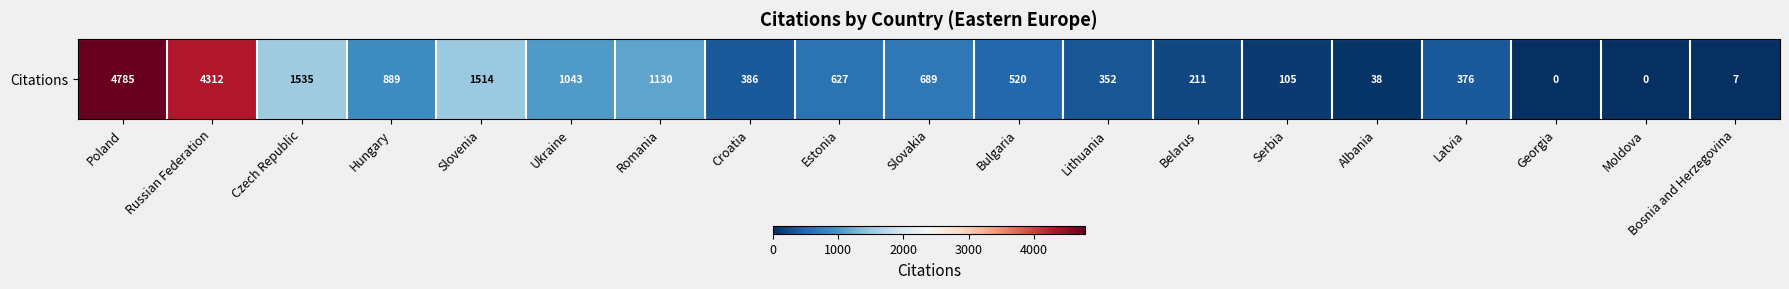

Approximately how many times larger is the value at Estonia compared to Czech Republic?

0.4